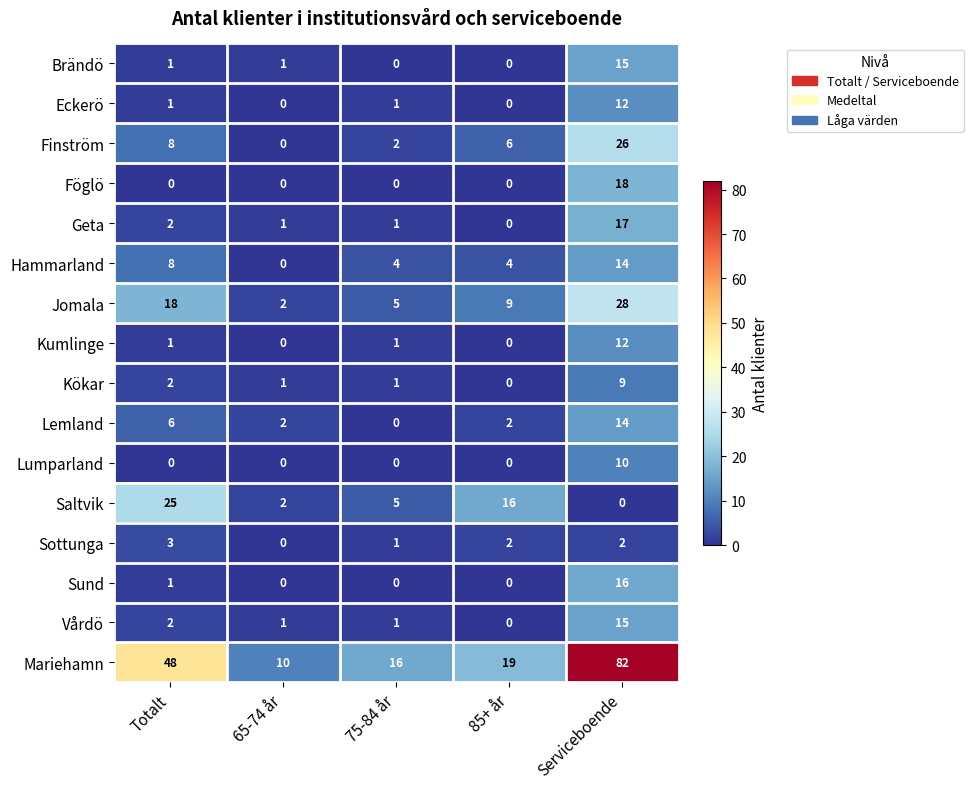

Rank the categories by Finström value from highest to lowest.

Serviceboende, Totalt, 85+ år, 75-84 år, 65-74 år